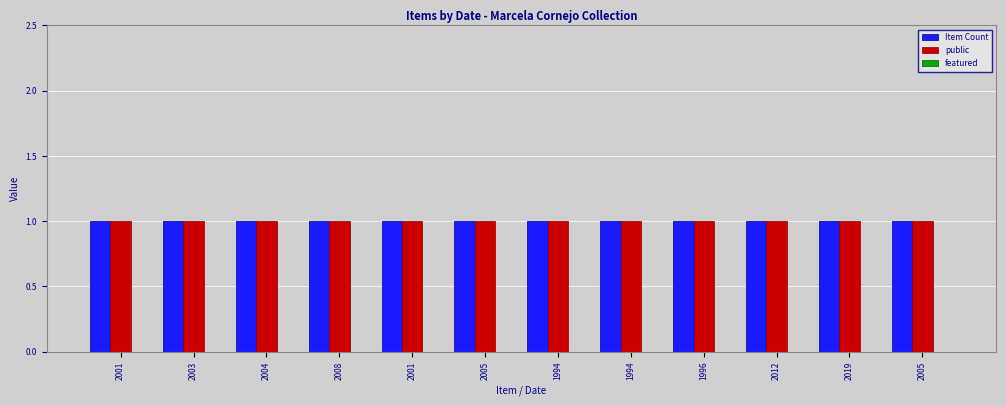

How many groups of bars are there?

12